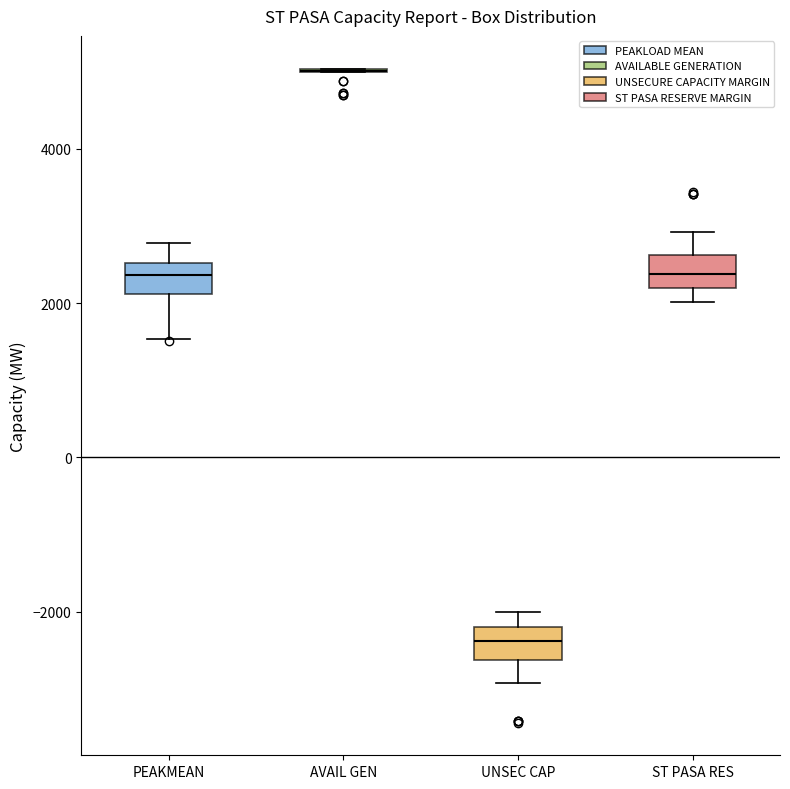

Reading left to right, read every box against the y-axis: the position of its median line, the range the box covers, and the ends of its whiskers. The values are not printed on the chart, so give them approximately, as read against the axis.

PEAKMEAN: median 2400, box 2200 to 2600, whiskers 1600 to 2800
AVAIL GEN: box collapsed to a line at 5000, whiskers 5000 to 5000
UNSEC CAP: median -2400, box -2600 to -2200, whiskers -3000 to -2000
ST PASA RES: median 2400, box 2200 to 2600, whiskers 2000 to 3000